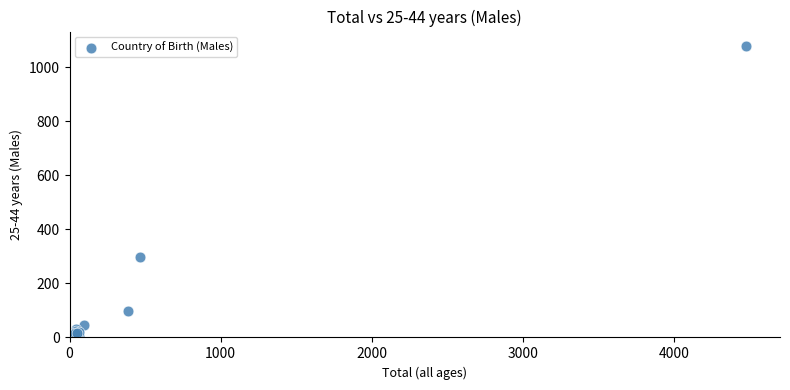

What Y value in the scatter plot is closest to 539?

296